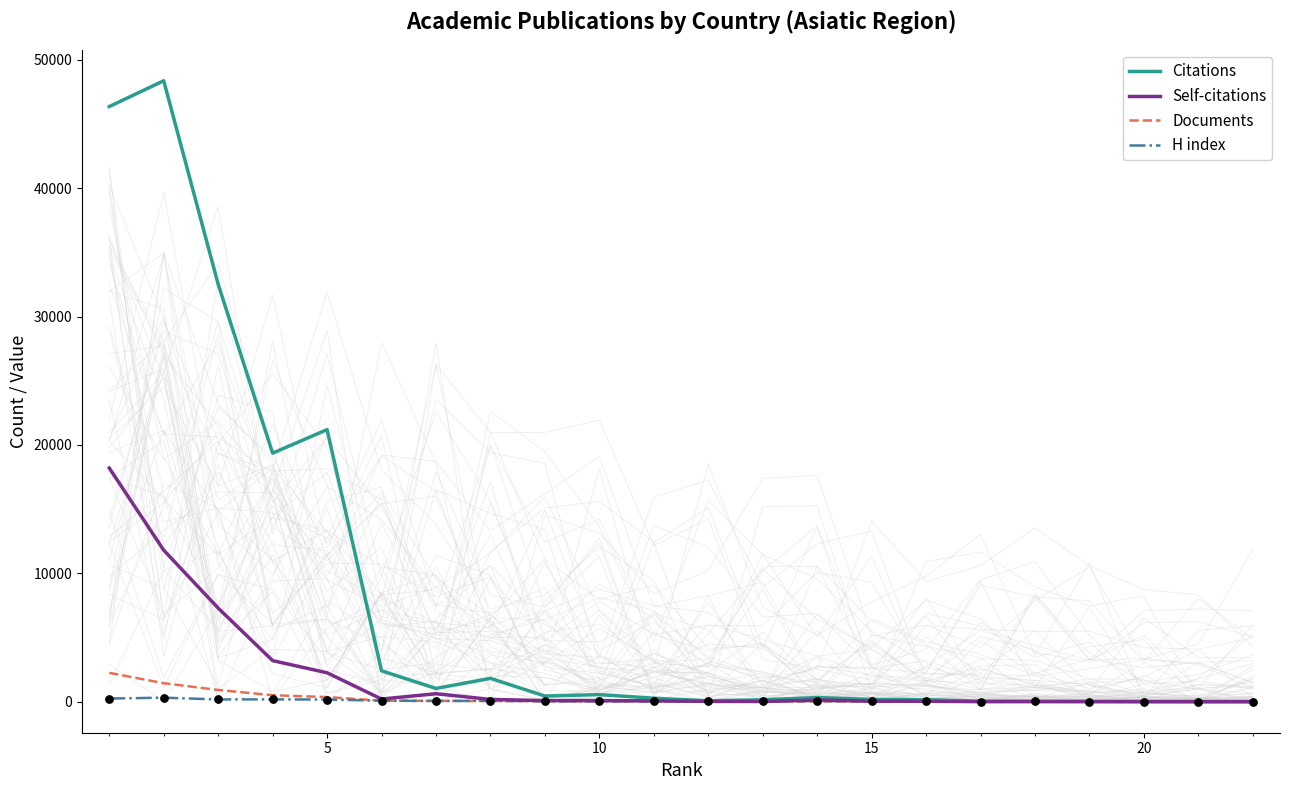

At how many categories does at least one series exceed 234?

12